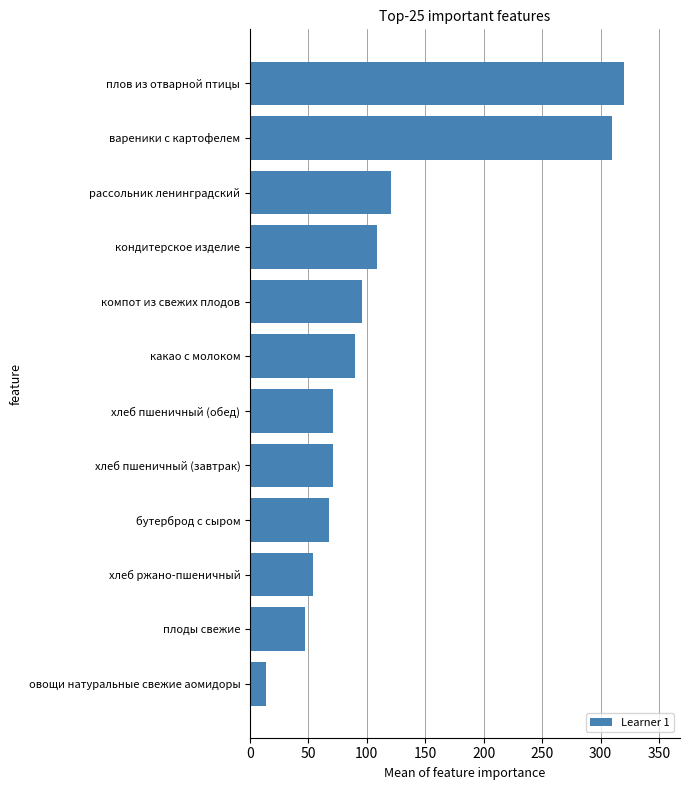

Are the bars grouped side by side (vs. stacked)?

No